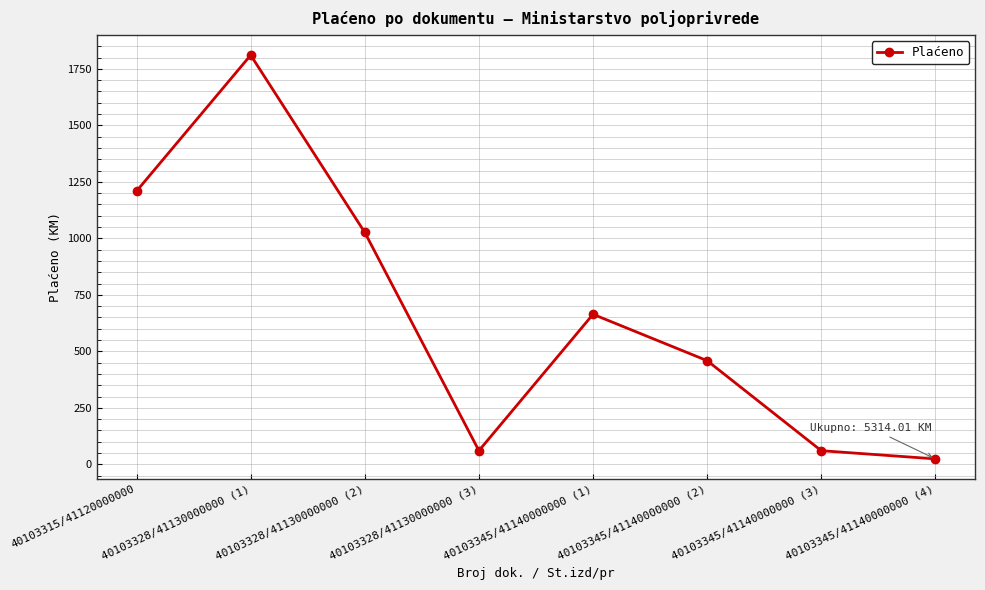

Which category has the highest value across all series?

40103328/41130000000 (1)